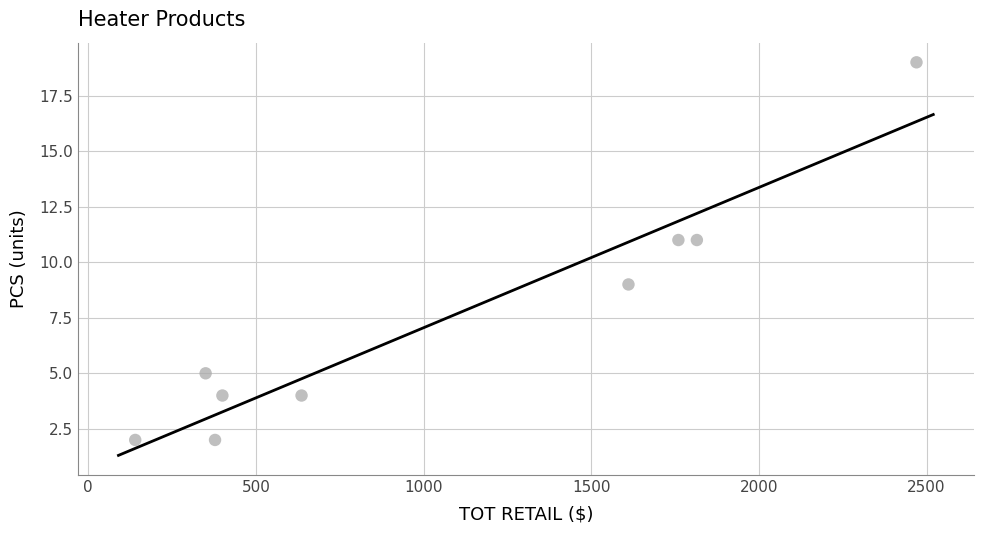

What is the range of Y values (max minus min)?

17